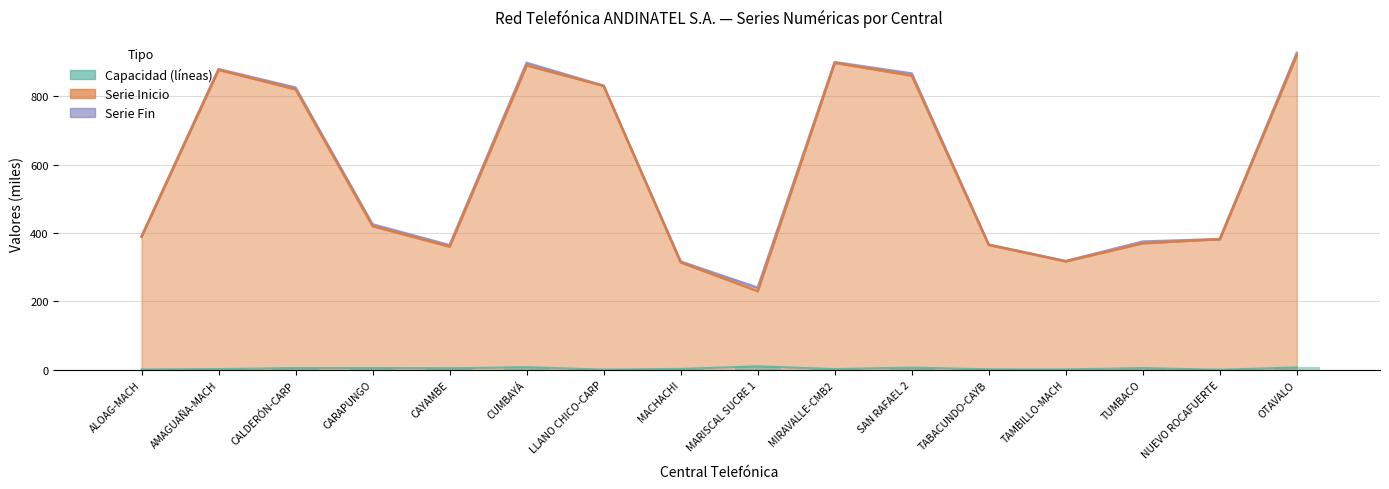

Where does the data first go above 4?

CALDERÓN-CARP